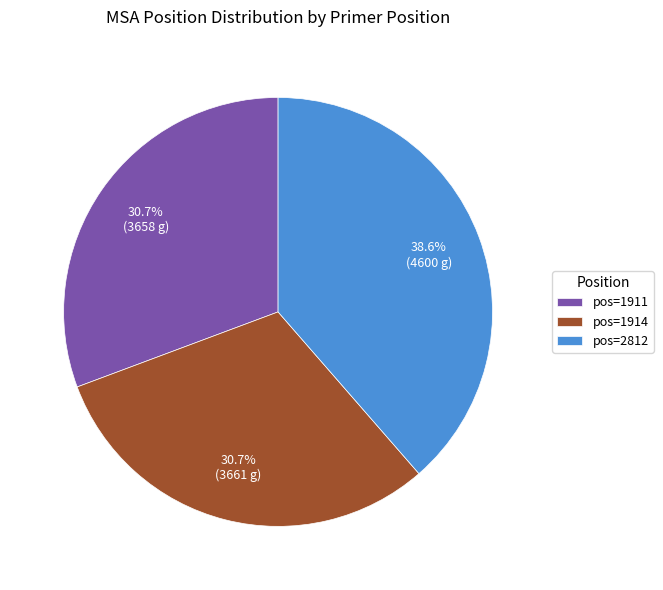

Which category has the biggest portion of the pie?

pos=2812